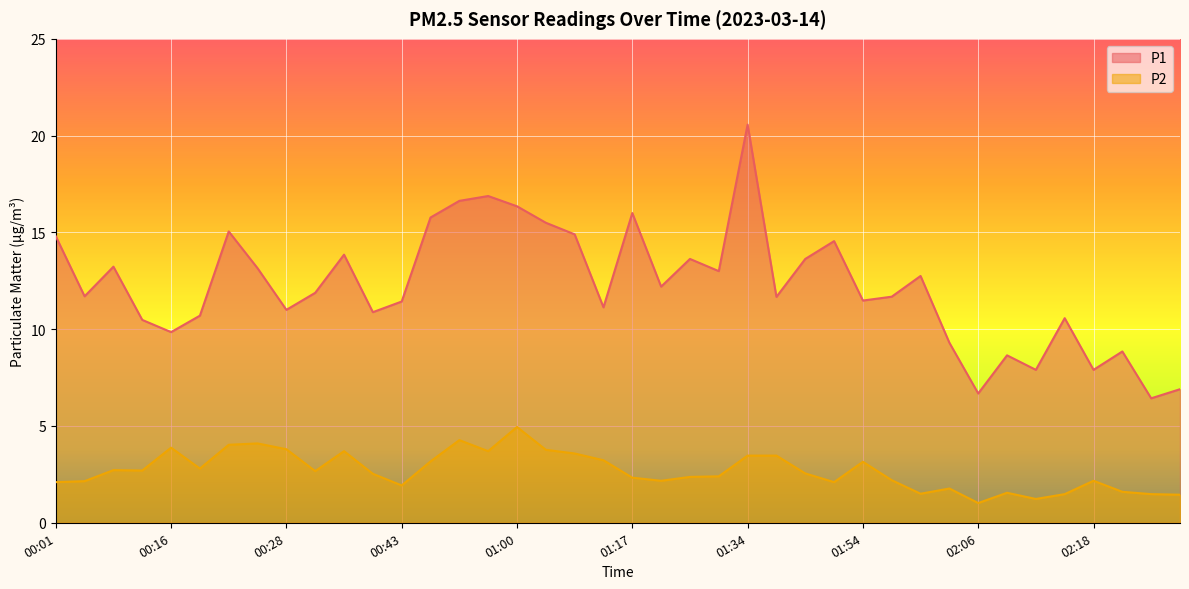

At which category does P2 reach its first local peak?

00:11